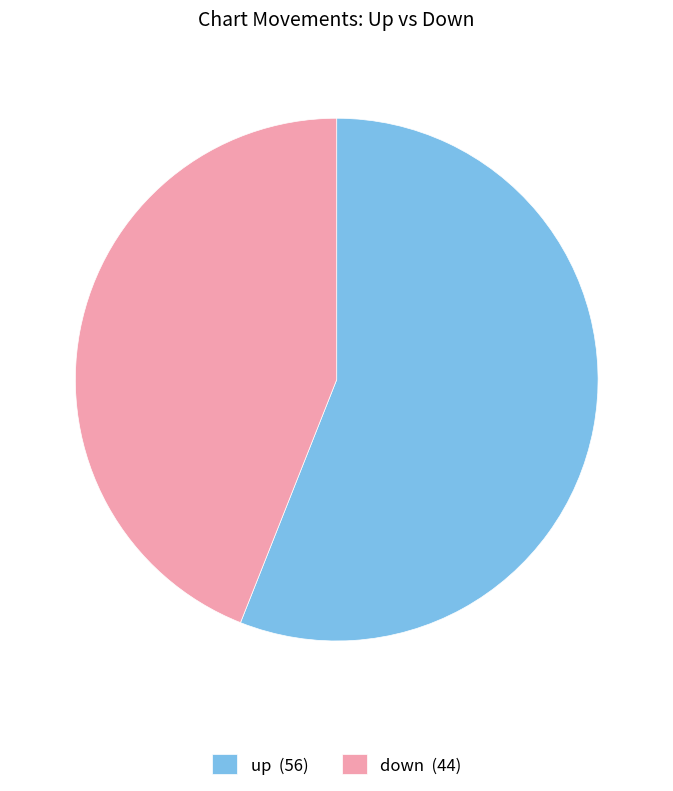

Does down (44) account for over 50% of the chart?

No